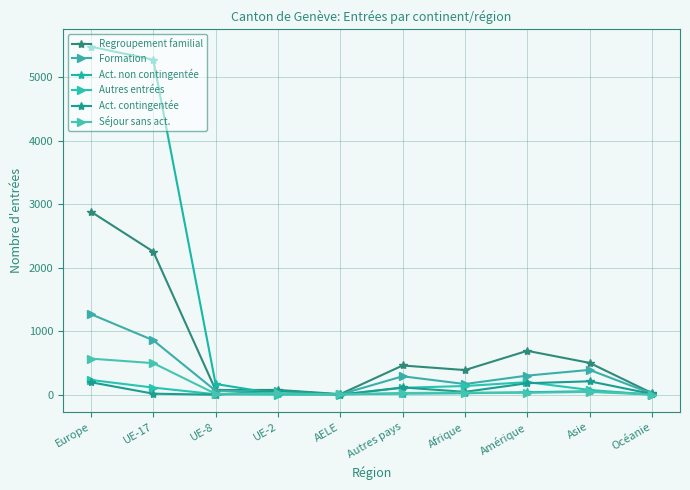

How many times do Séjour sans act. and Act. contingentée cross each other?

3